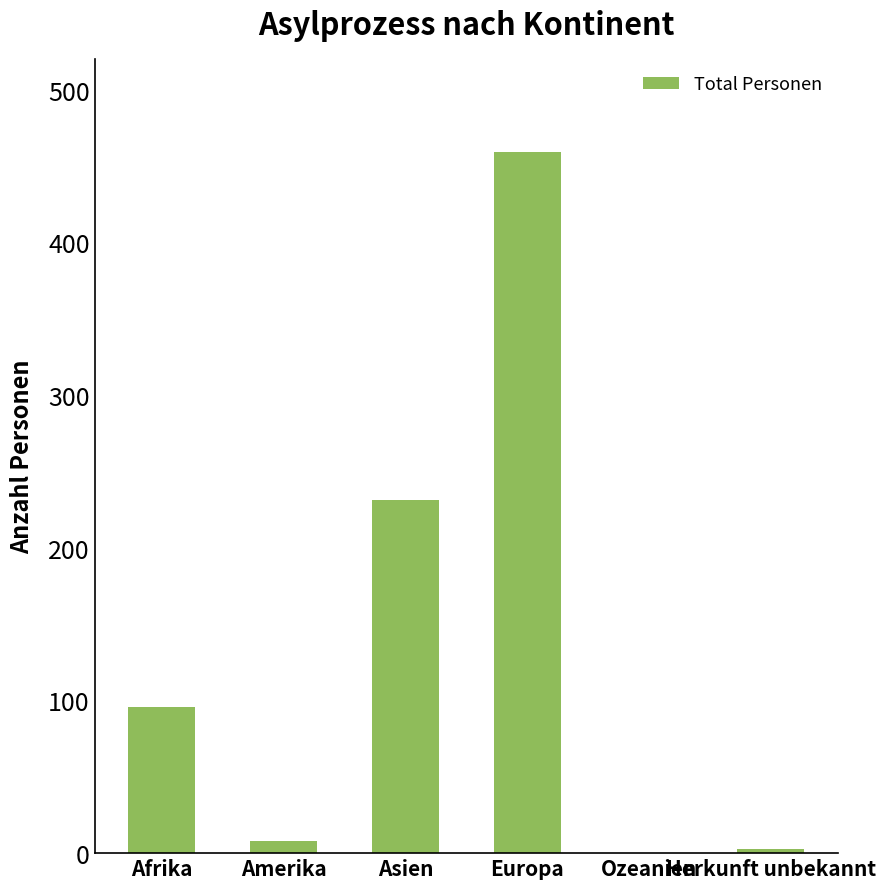

Between Afrika and Europa, which is larger?

Europa